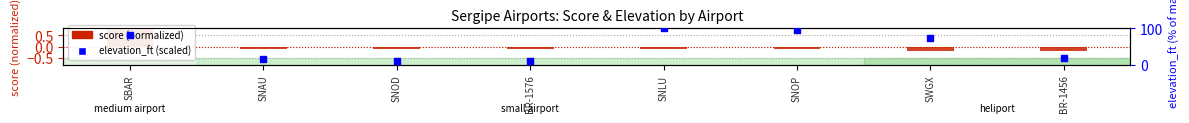

What is the change in value from SNOP to SWGX?

-21.1